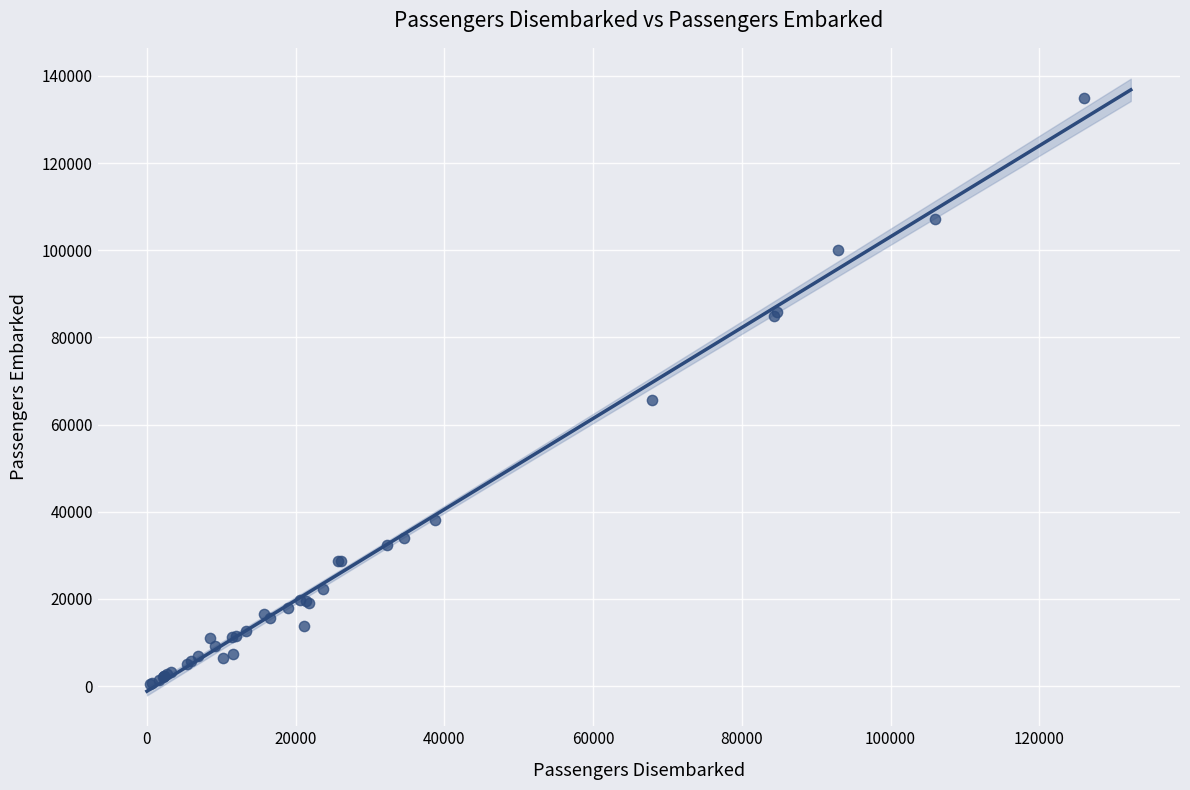

What Y value in the scatter plot is closest to 67674?

65644